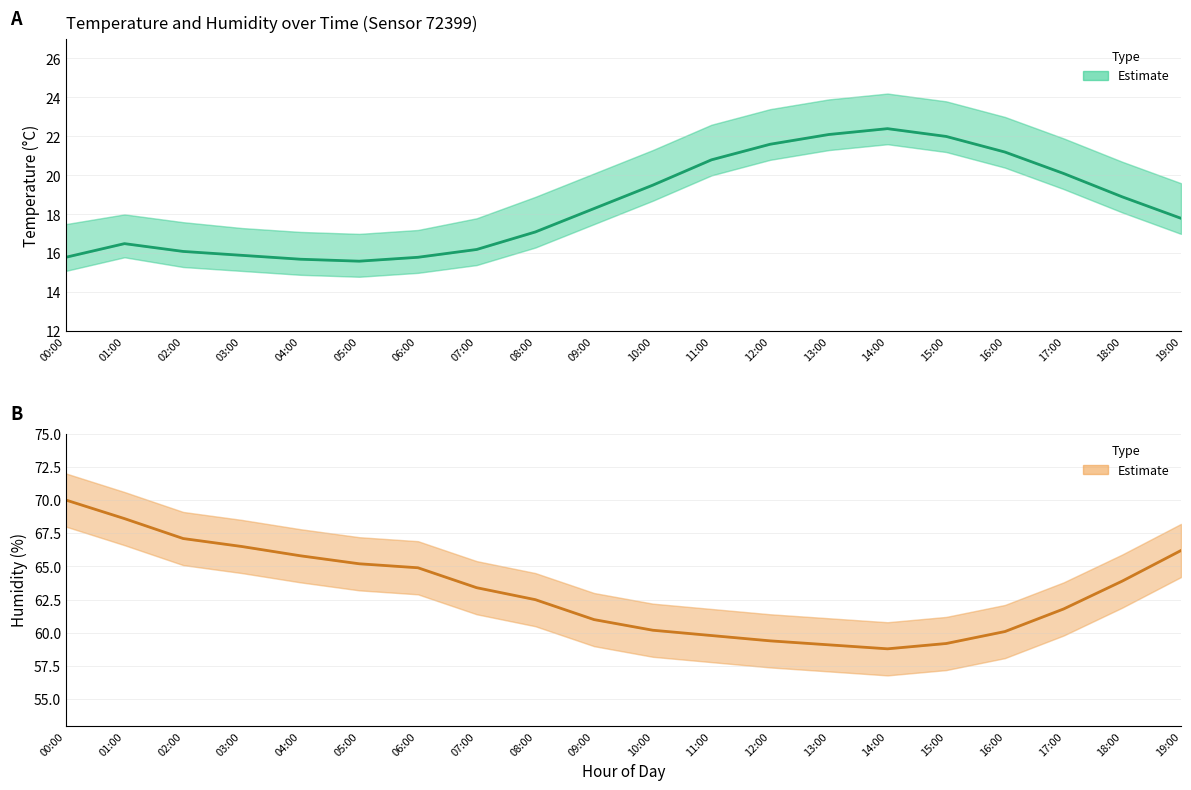

What is the difference between the Temperature values at 04:00 and 17:00?

4.4